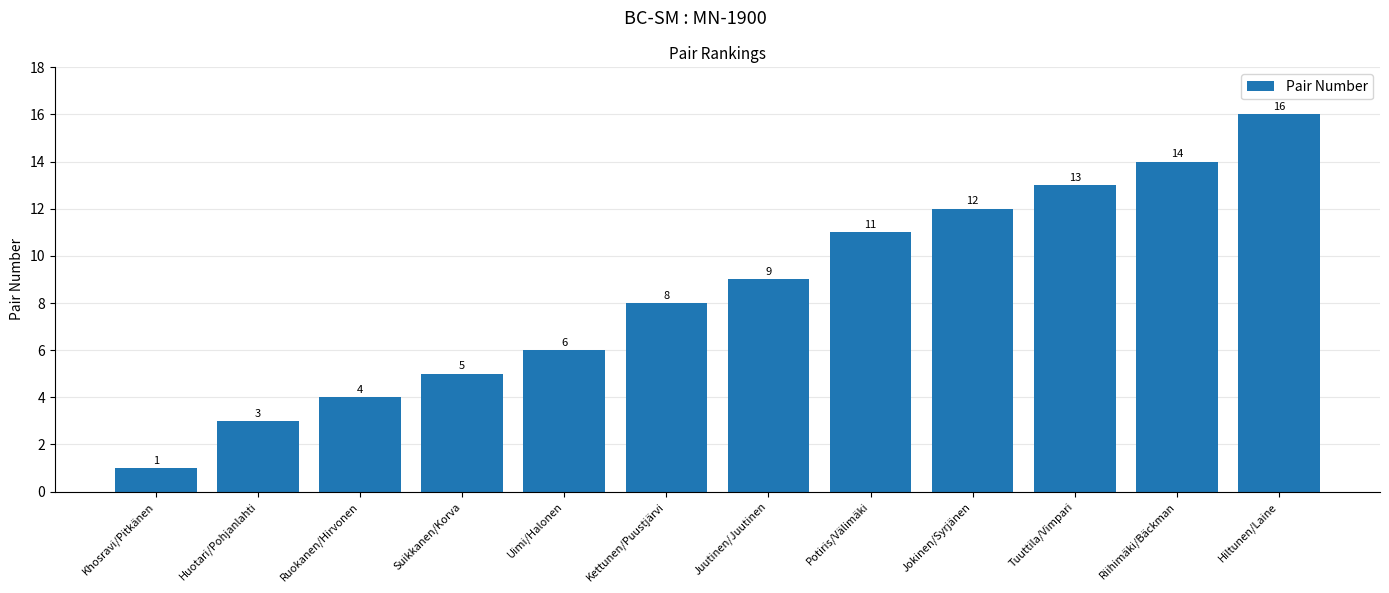

Approximately how many times larger is the value at Suikkanen/Korva compared to Juutinen/Juutinen?

0.6